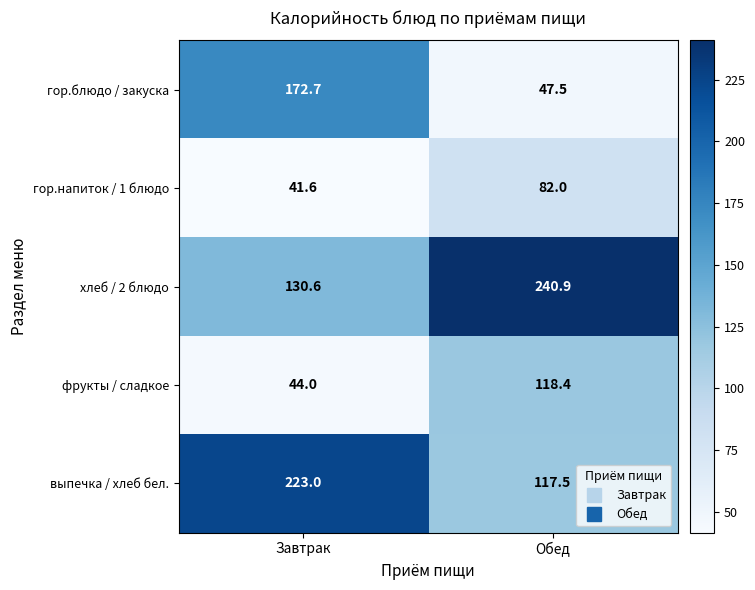

Which series changed the most between Завтрак and Обед?

гор.блюдо / закуска